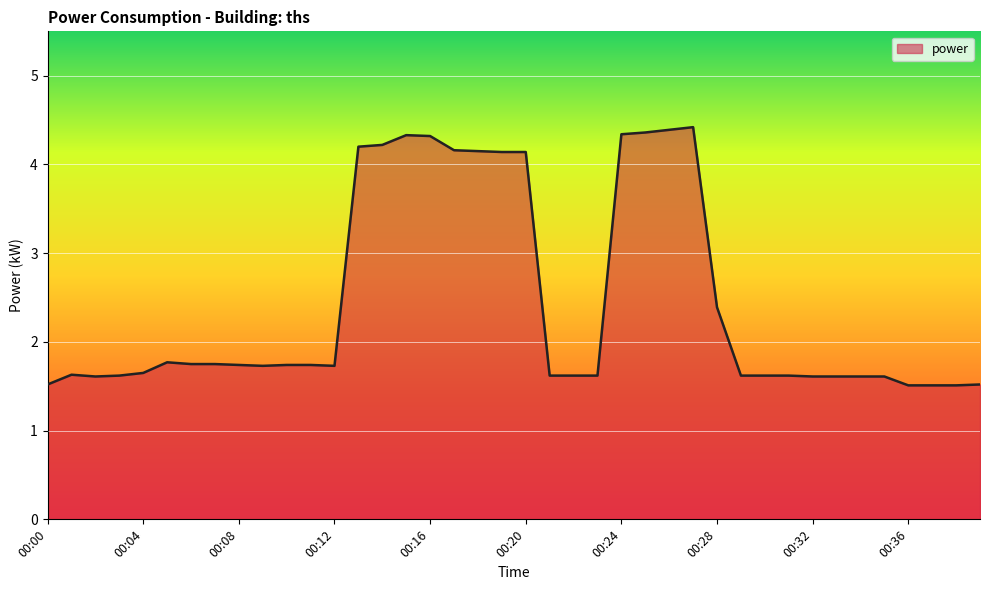

What is the difference between the maximum and minimum values?

2.9